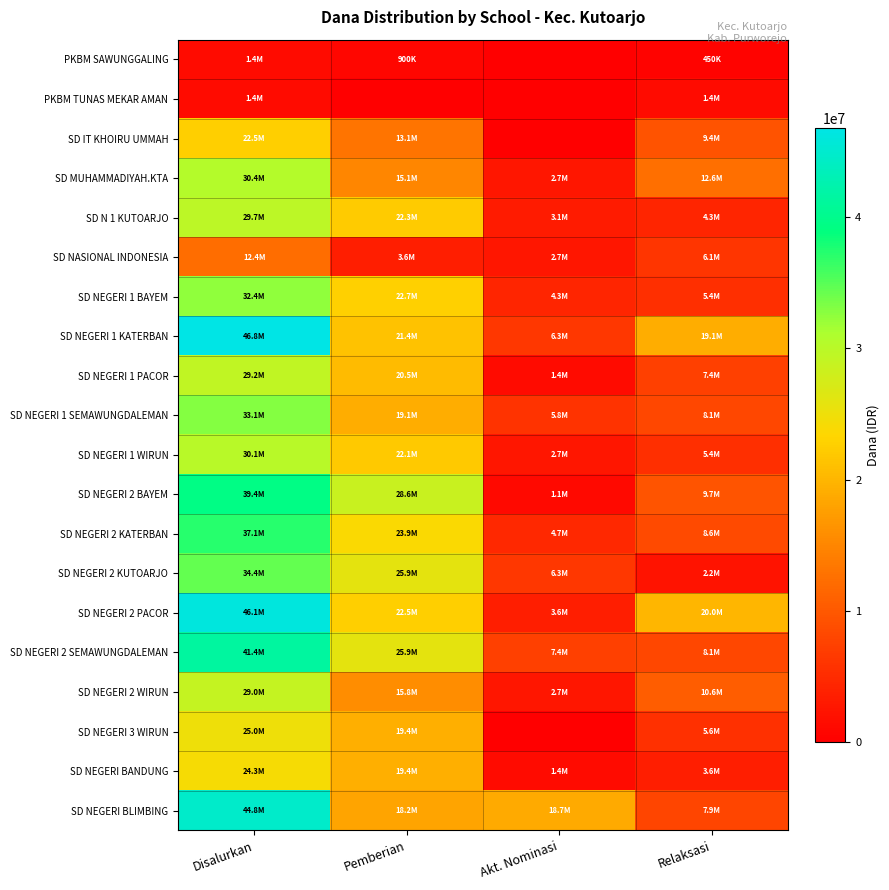

Which series has the largest total across all categories?

SD NEGERI 1 KATERBAN